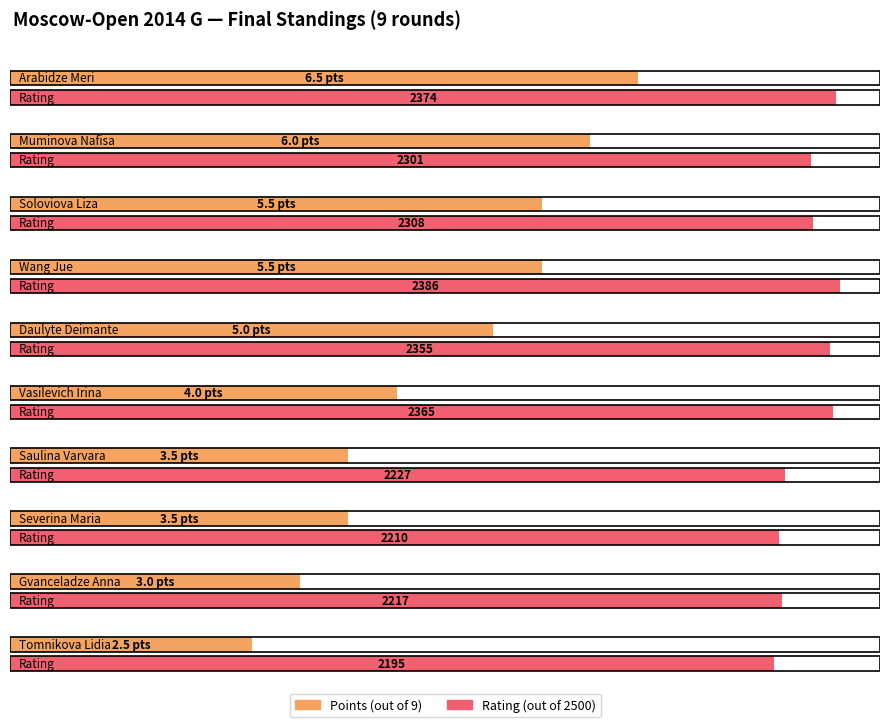

Which has a higher value, Gvanceladze Anna or Soloviova Liza?

Soloviova Liza